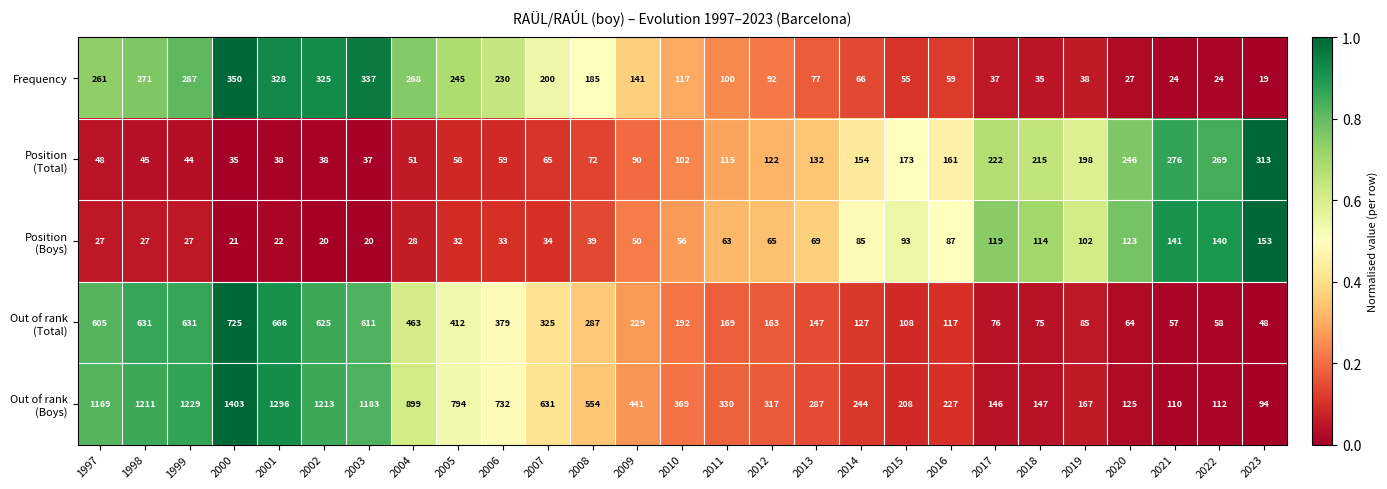

What is the difference between the second highest and minimum values in the Frequency series?

318